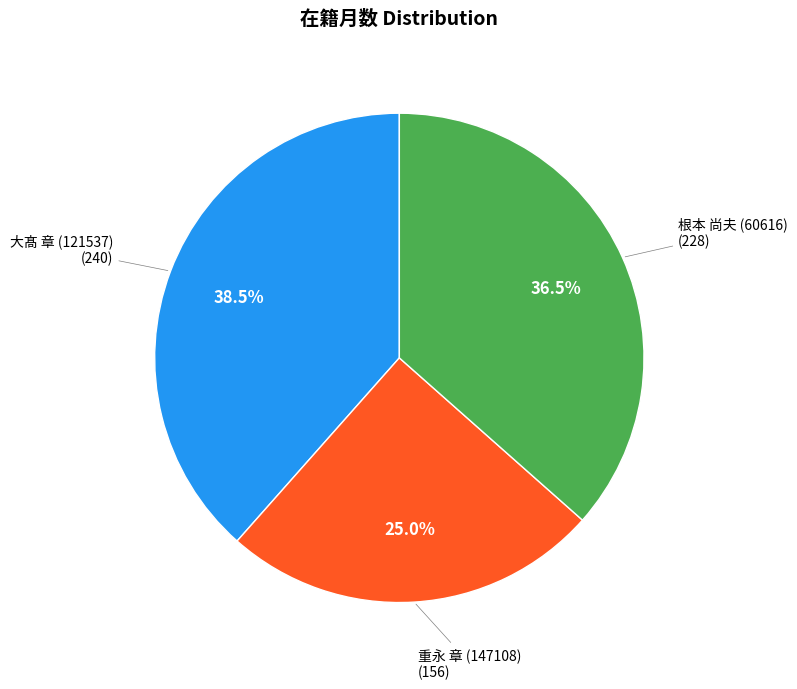

What portion of the pie excludes 重永 章 (147108)?

75.0%